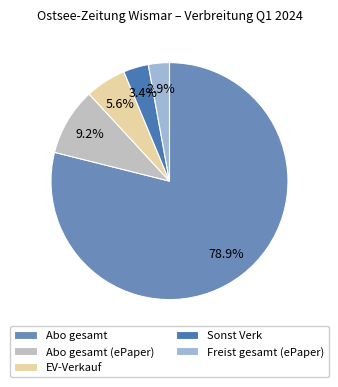

Which slice represents more than half of the pie?

Abo gesamt